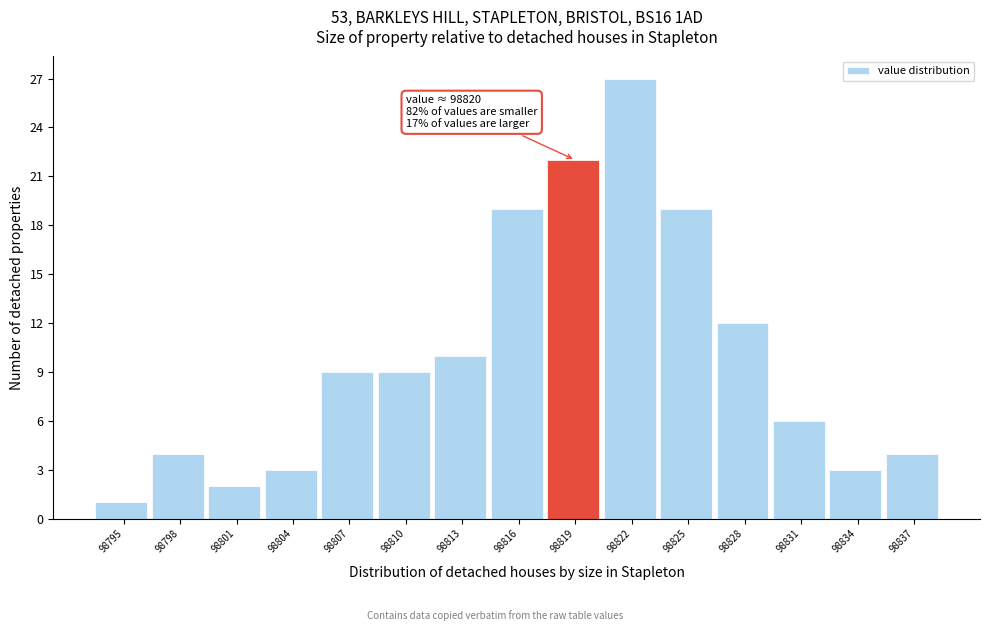

Reading left to right, transcribe all the data shown in this chart.

1	4	2	3	9	9	10	19	22	27	19	12	6	3	4